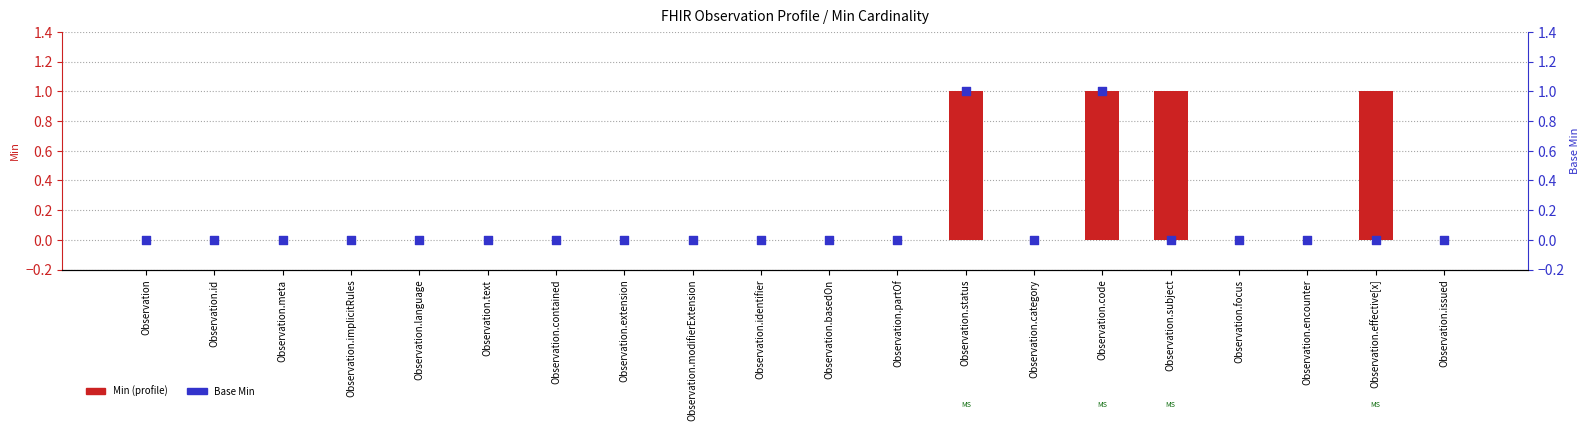

At which category is the sum across all series the highest?

Observation.status